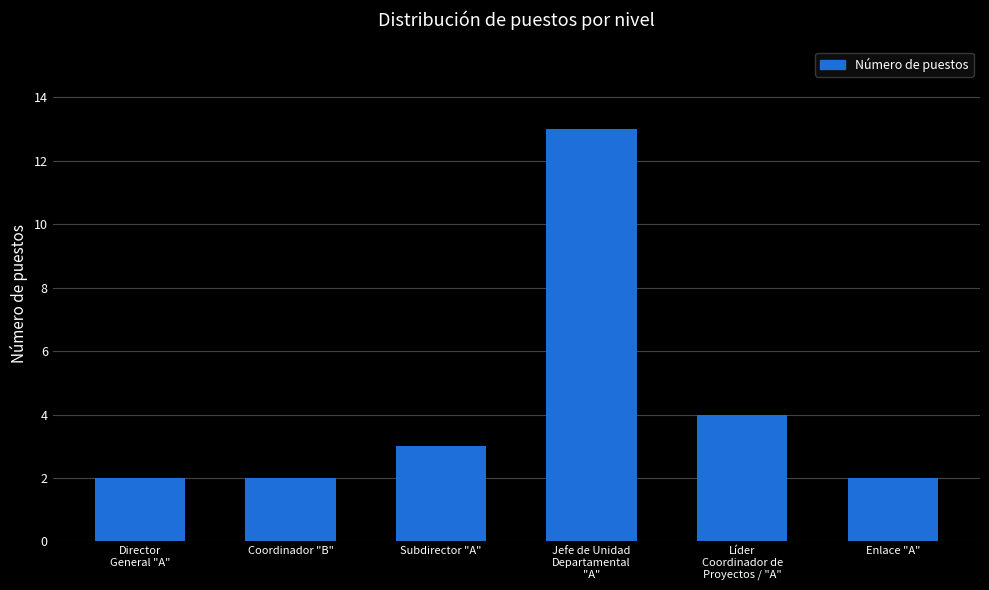

Between Líder
Coordinador de
Proyectos / "A" and Director
General "A", which is larger?

Líder
Coordinador de
Proyectos / "A"